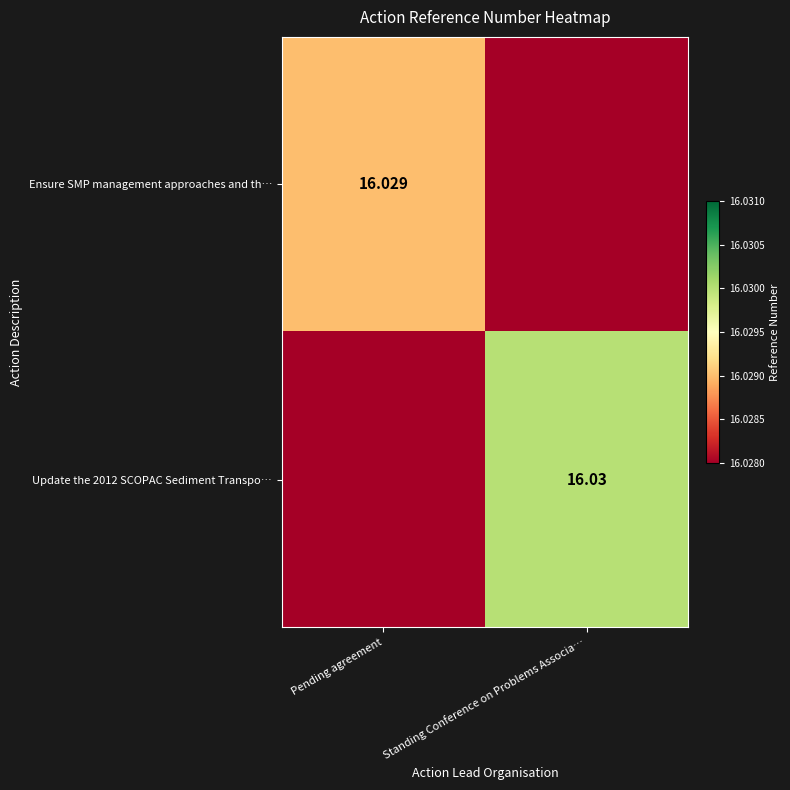

Is the value of Update the 2012 SCOPAC Sediment Transpo… at Standing Conference on Problems Associa… greater than the value of Ensure SMP management approaches and th… at Pending agreement?

Yes